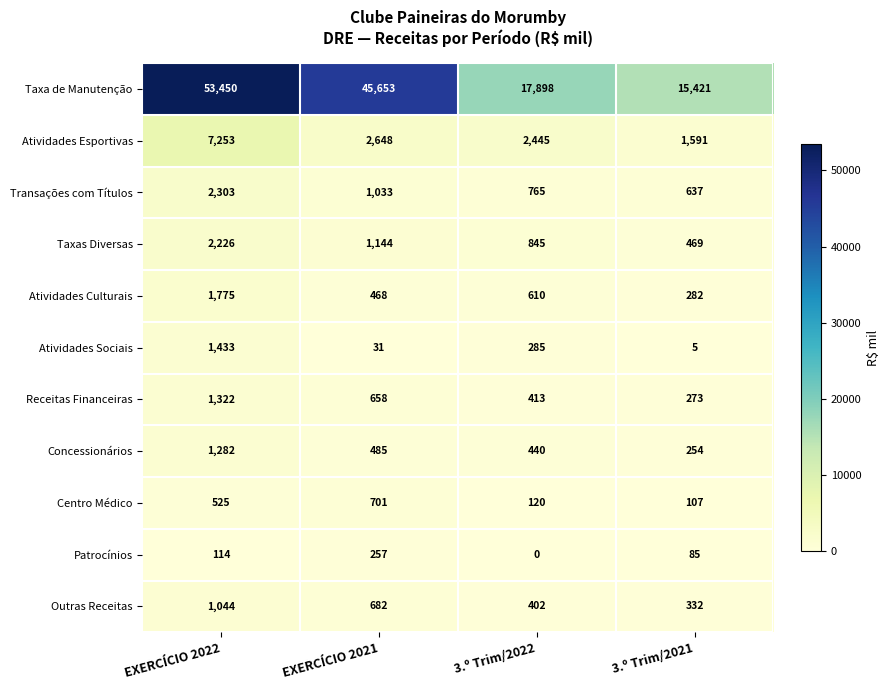

Which series has the largest total across all categories?

Taxa de Manutenção